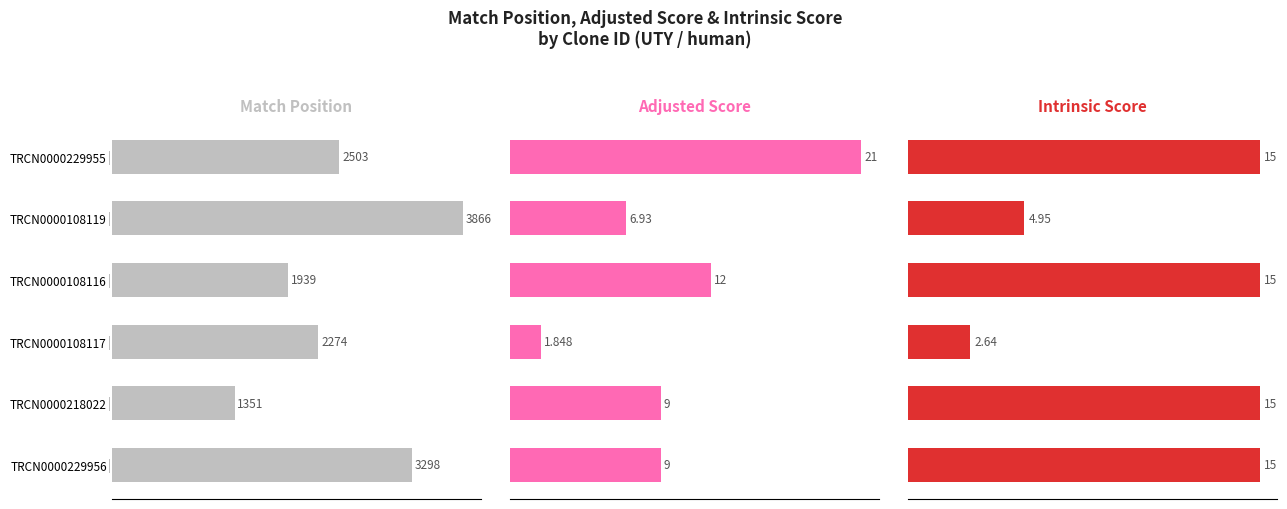

What is the lowest value of the Intrinsic Score series?

2.6